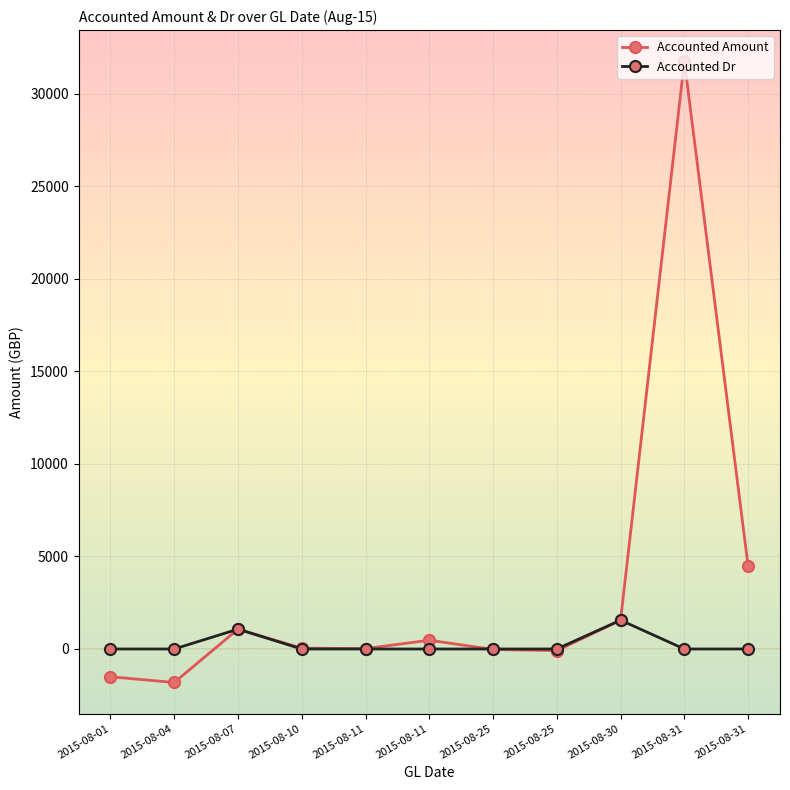

Rank the series by their average value, from lowest to highest.

Accounted Dr, Accounted Amount